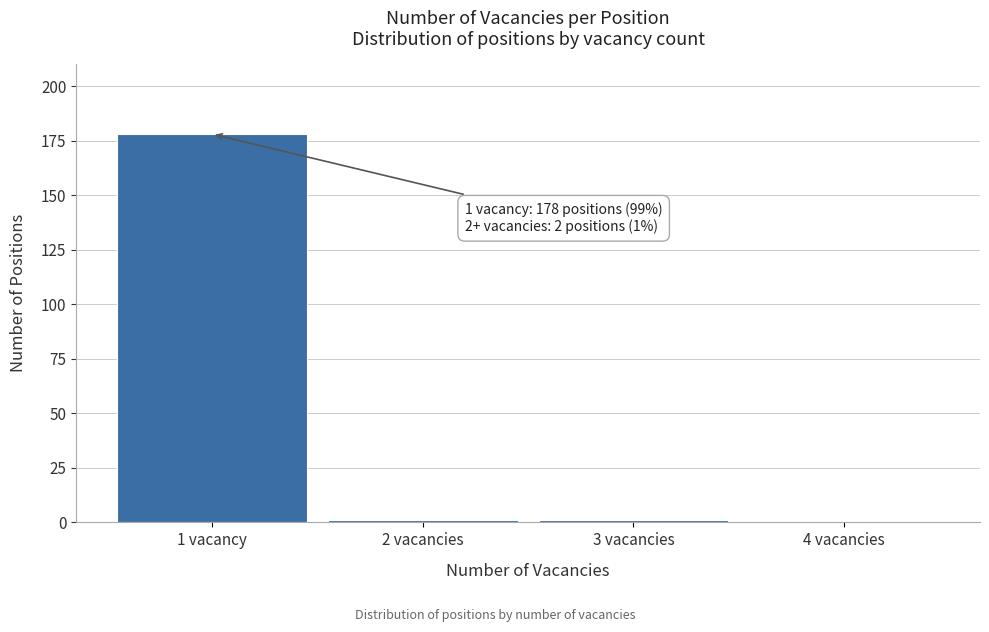

Reading left to right, list all the values displayed in this chart.

1 vacancy=178	2 vacancies=1	3 vacancies=1	4 vacancies=0